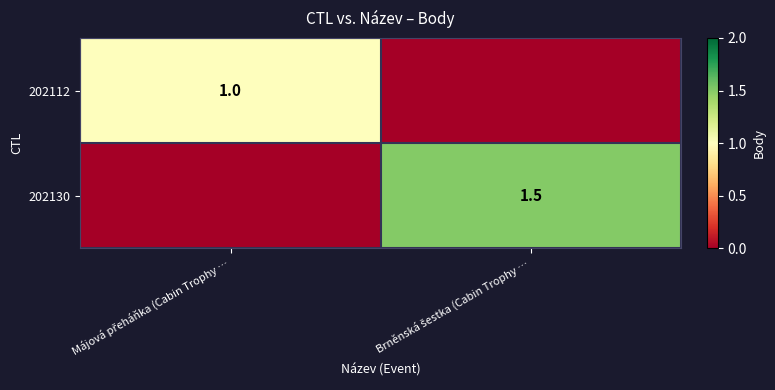

Between Májová přeháňka (Cabin Trophy … and Brněnská šestka (Cabin Trophy …, which is larger?

Májová přeháňka (Cabin Trophy …